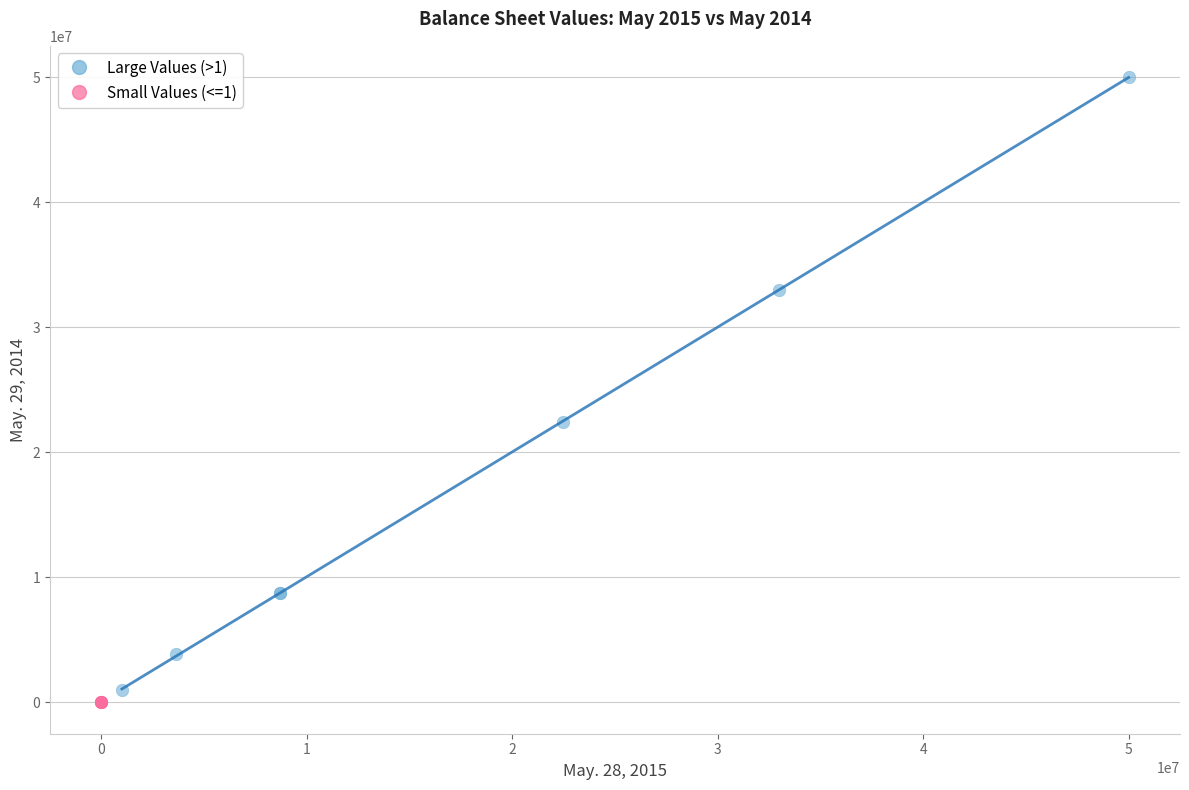

Which series has the largest Y range (max minus min)?

Large Values (>1)